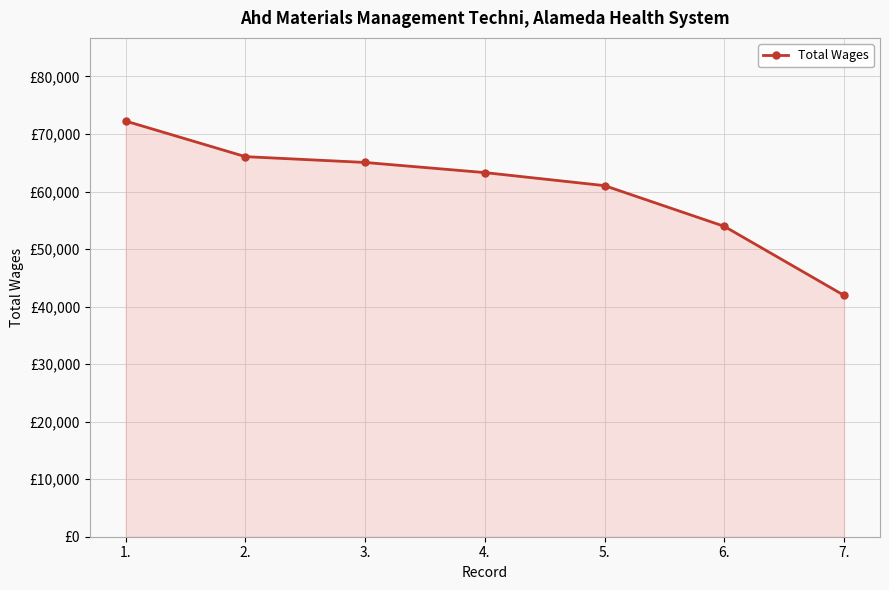

Does the chart have visible grid lines?

Yes